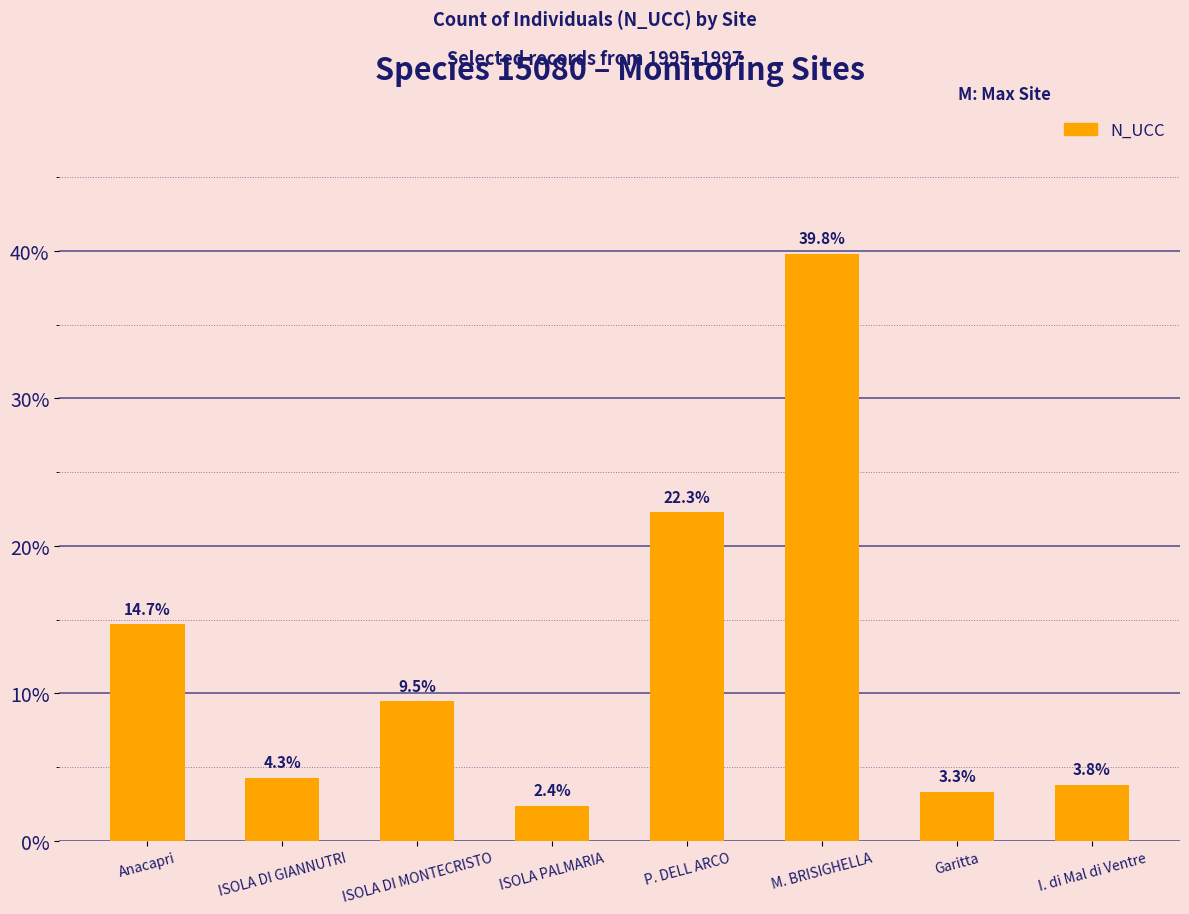

How many data points are above 9?

4